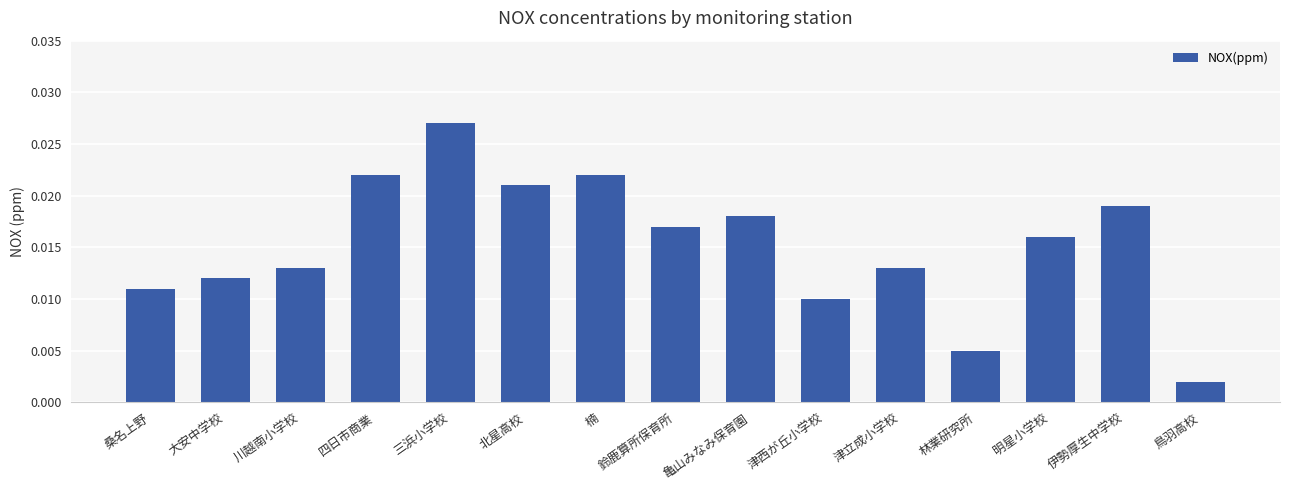

What position from the right is 四日市商業?

12